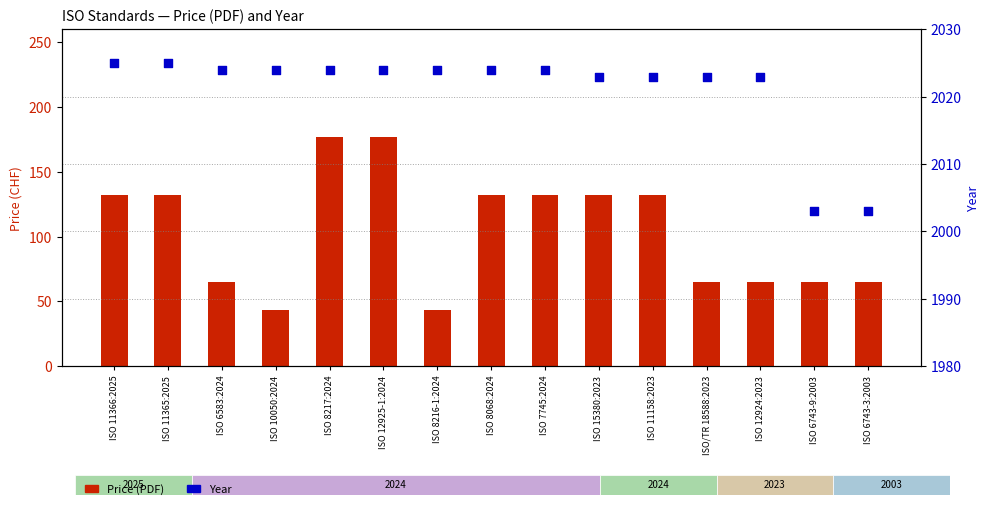

What are all the series names shown in the legend?

Price (PDF), Year